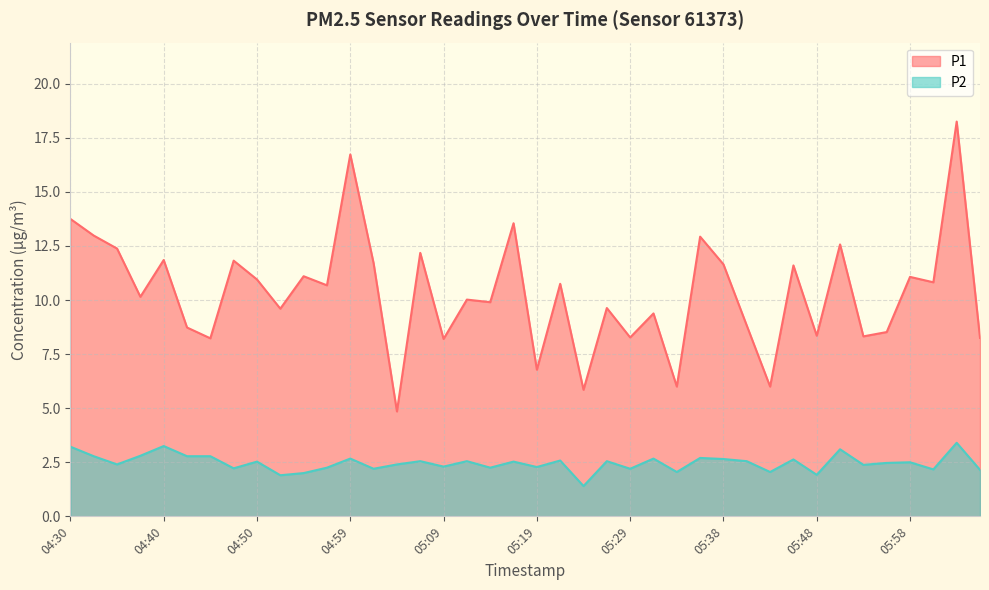

At which category does P2 reach its first local peak?

04:40